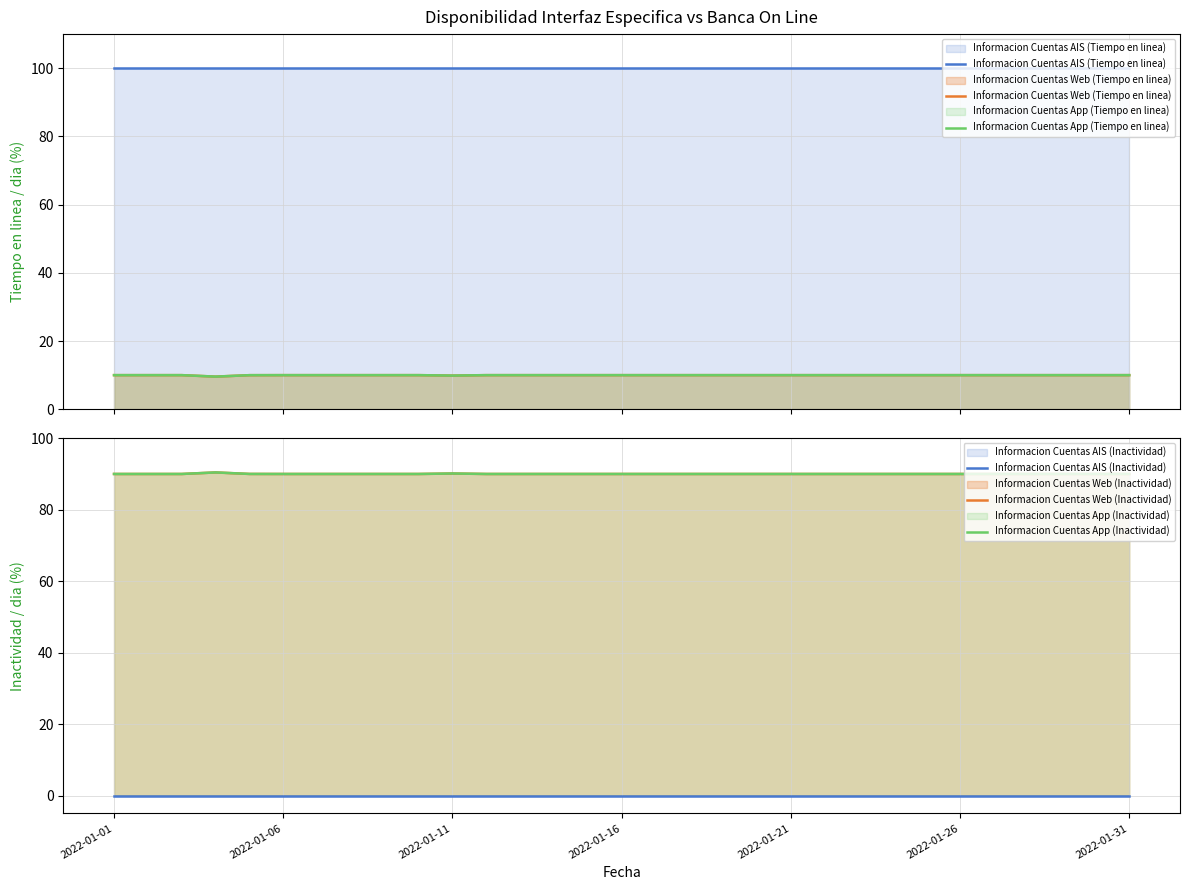

At which category is the sum across all series the highest?

2022-01-01